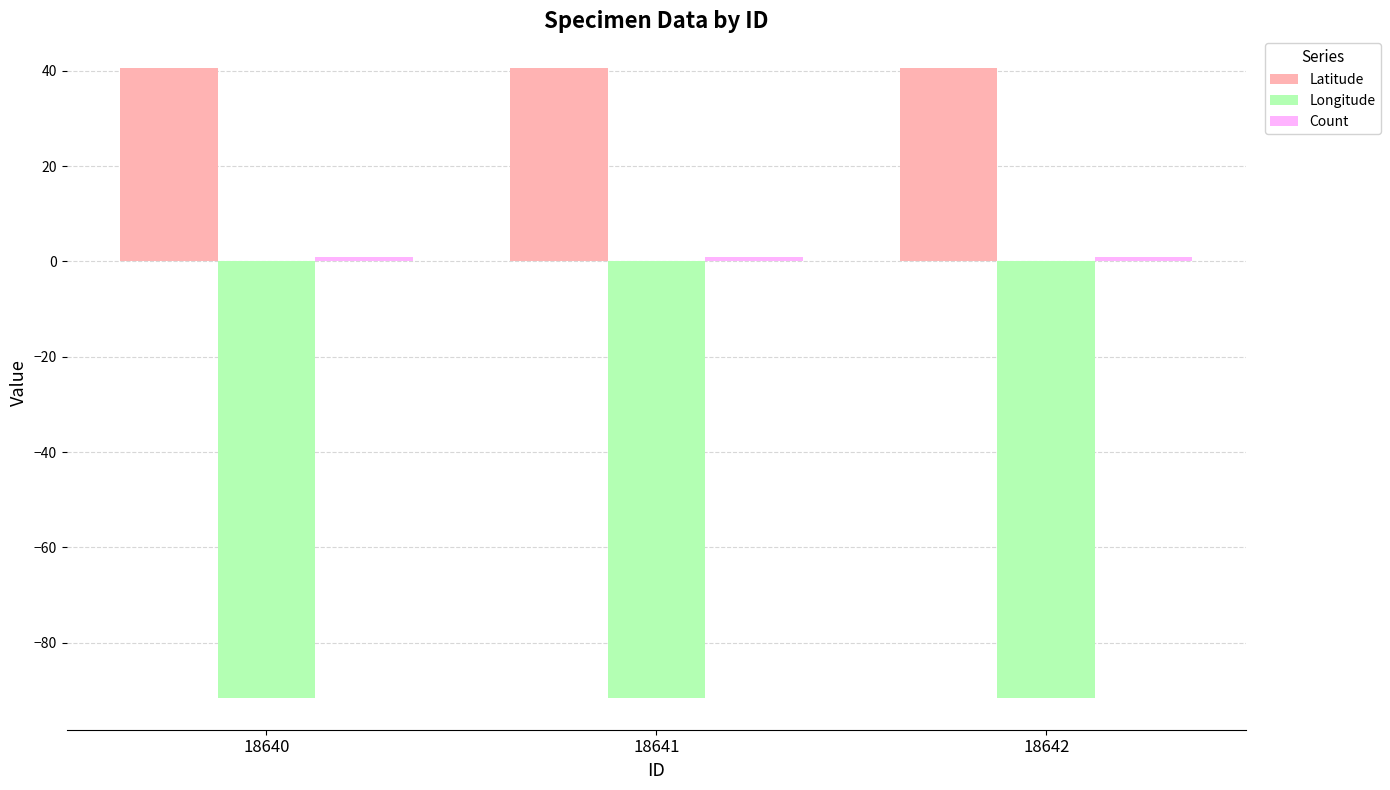

What is the value of the Longitude bar at the 3rd from the left?

-91.7